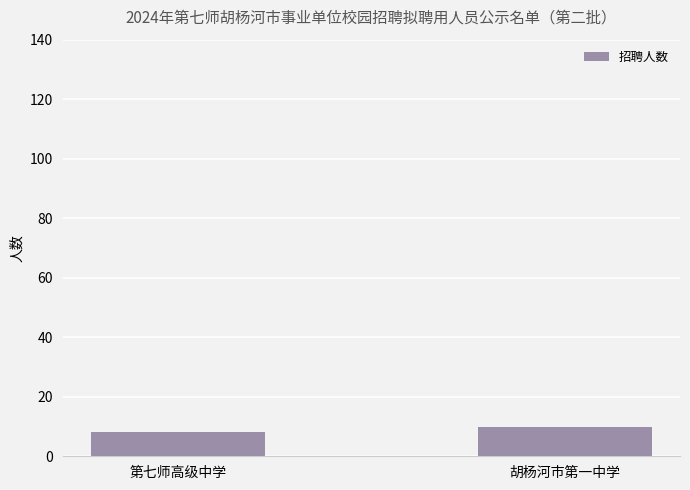

What is the change in value from 第七师高级中学 to 胡杨河市第一中学?

+2